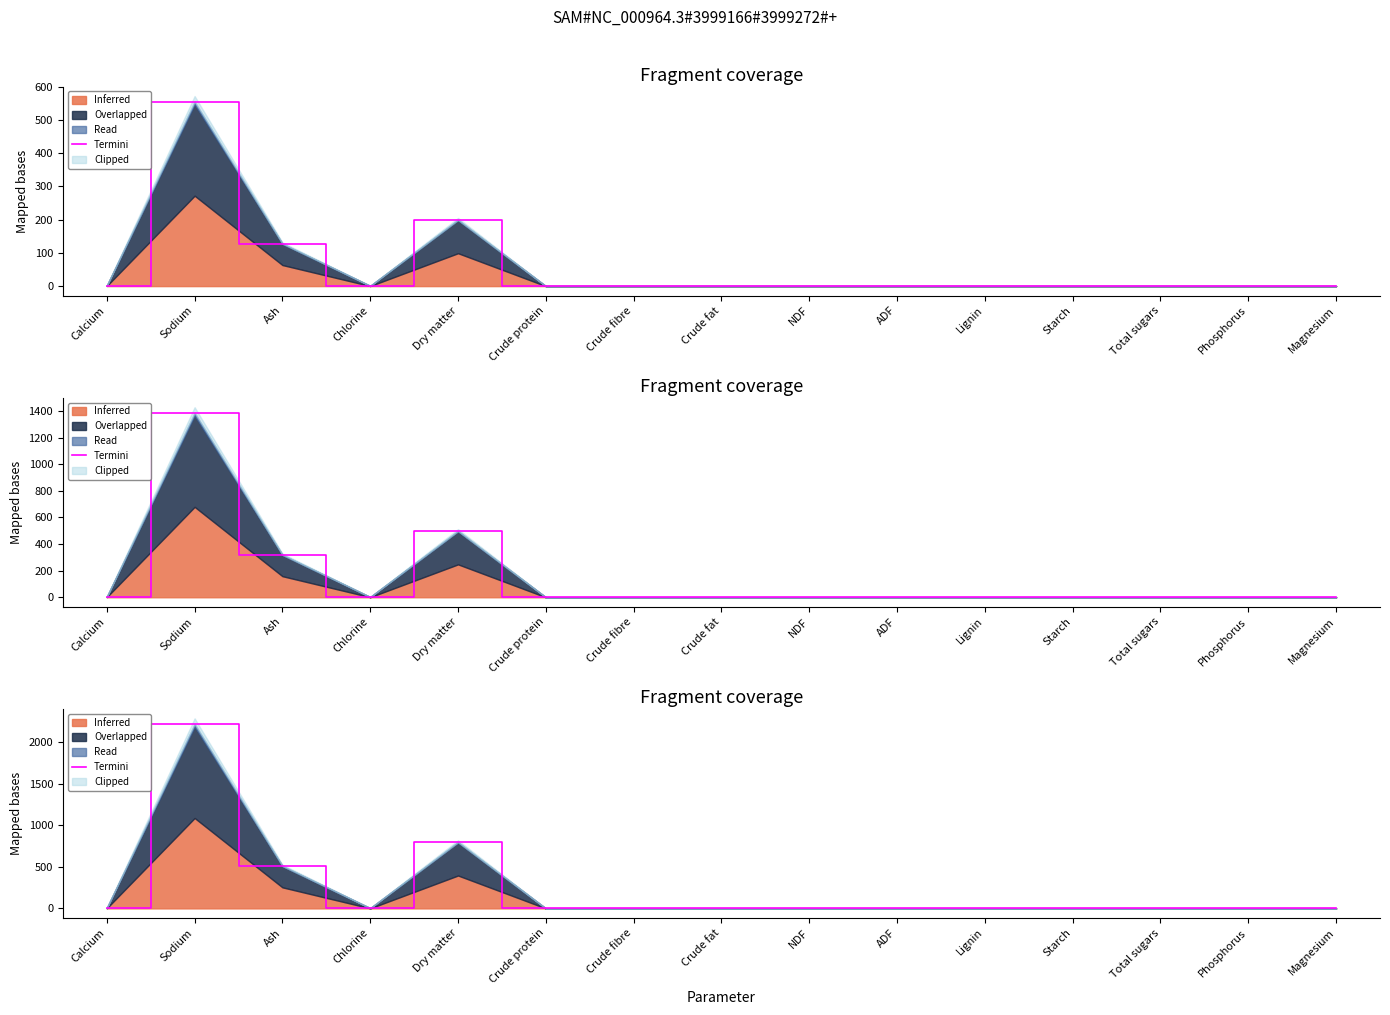

List the labels in order of value, smallest first.

Crude protein, Crude fibre, Crude fat, NDF, ADF, Lignin, Starch, Total sugars, Phosphorus, Magnesium, Chlorine, Calcium, Ash, Dry matter, Sodium